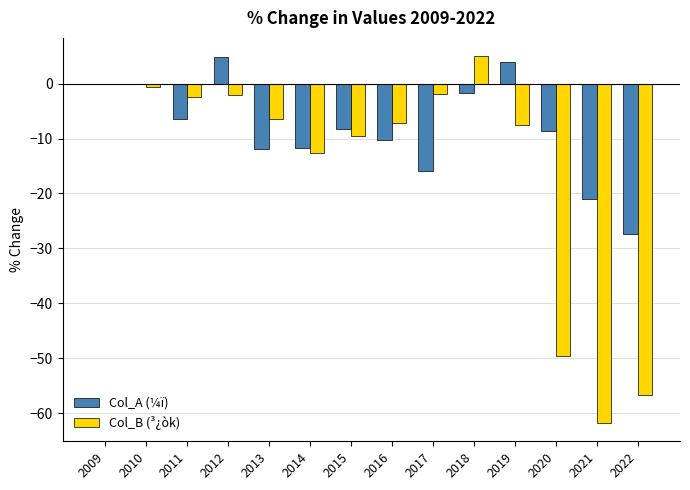

True or false: Col_B (³¿òk) has a value of 5.0 at 2018.

True